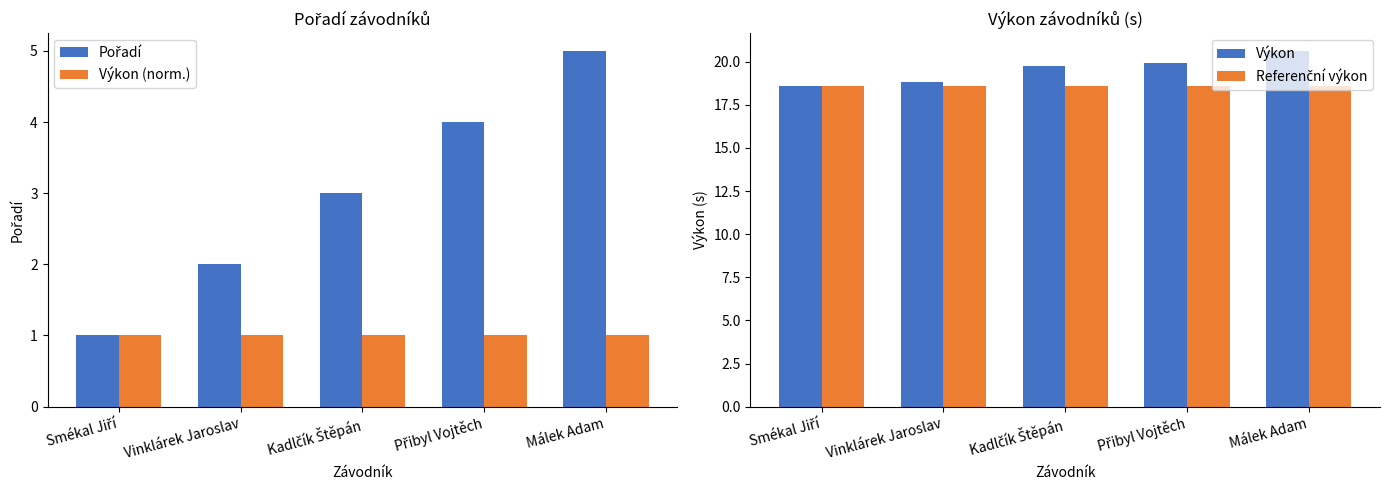

Which series has the largest total across all categories?

Výkon